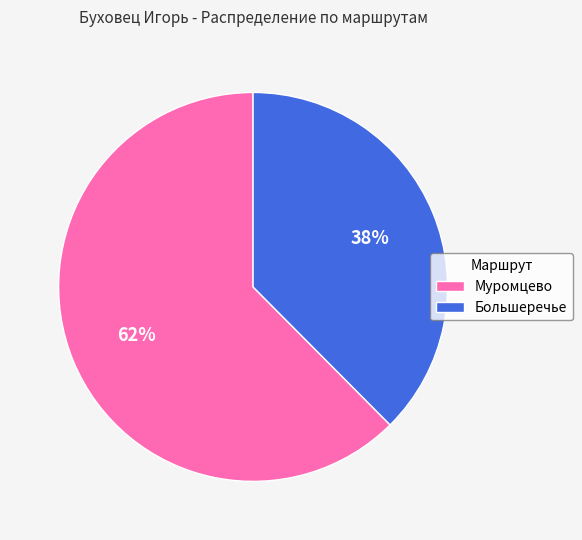

How many slices are in this pie chart?

2